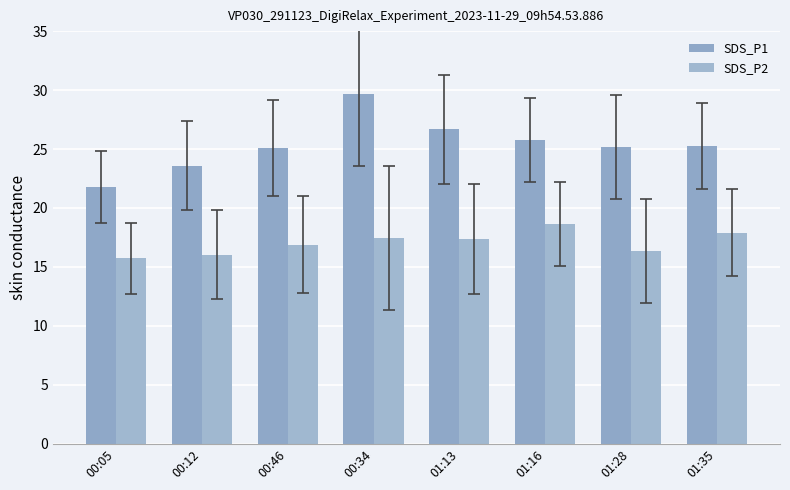

What is the difference between the highest and lowest values at 01:13?

9.3